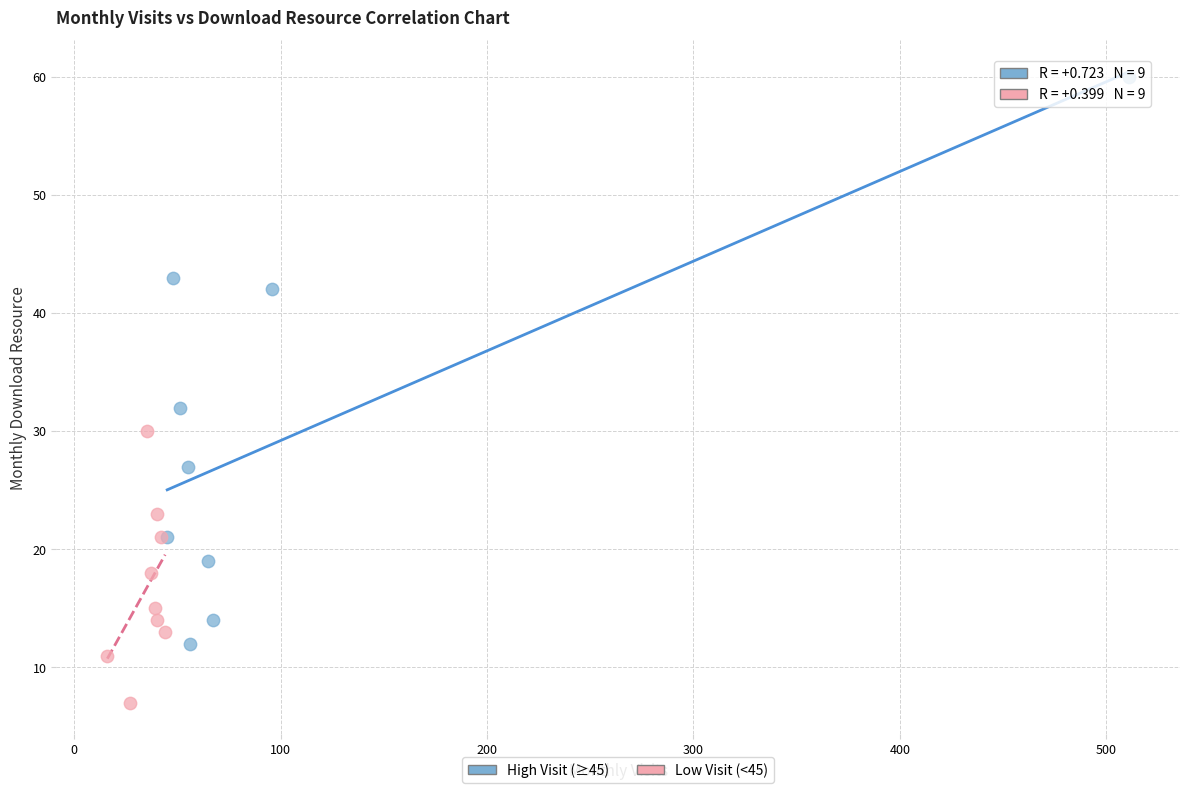

Which series reaches the maximum Y coordinate?

High Visit (≥45)